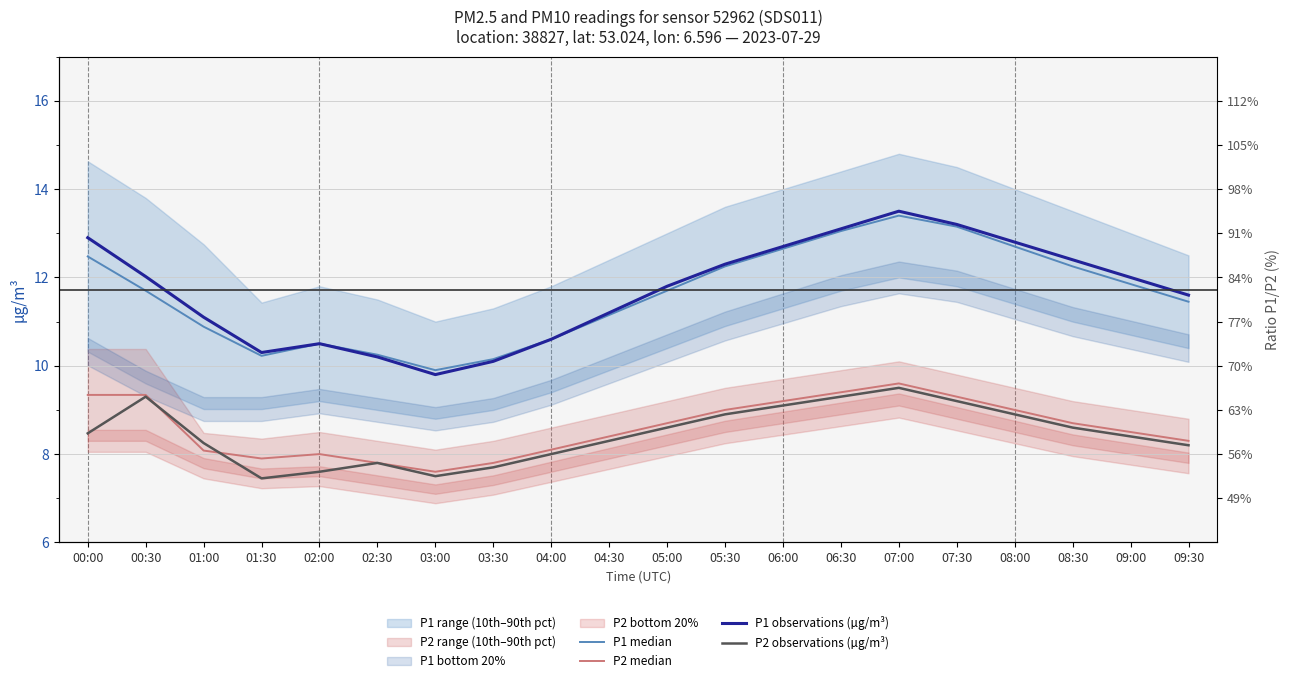

True or false: P1 observations (µg/m³) and P1 median cross at least once.

True